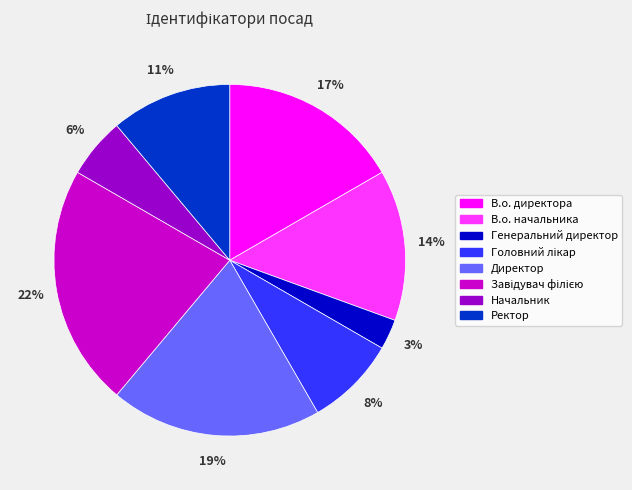

What percentage is the В.о. начальника slice, to the nearest percent?

14%